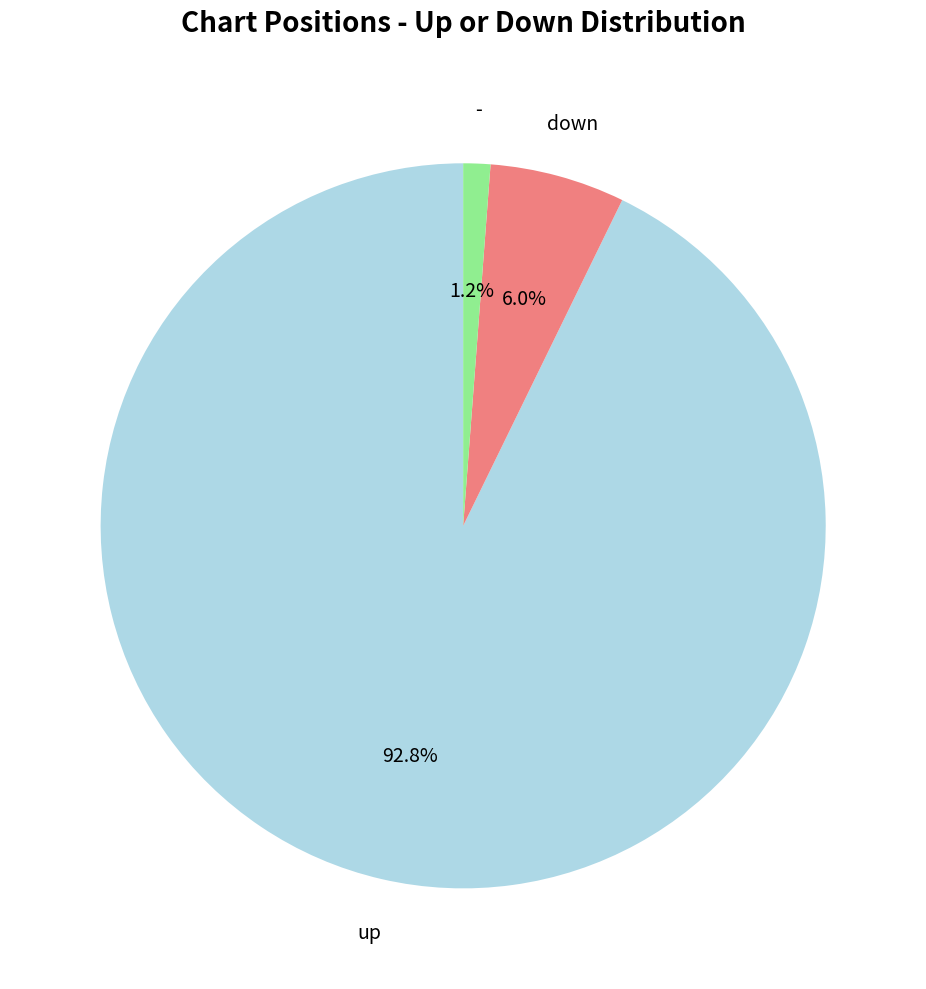

Does any single category account for the majority?

Yes